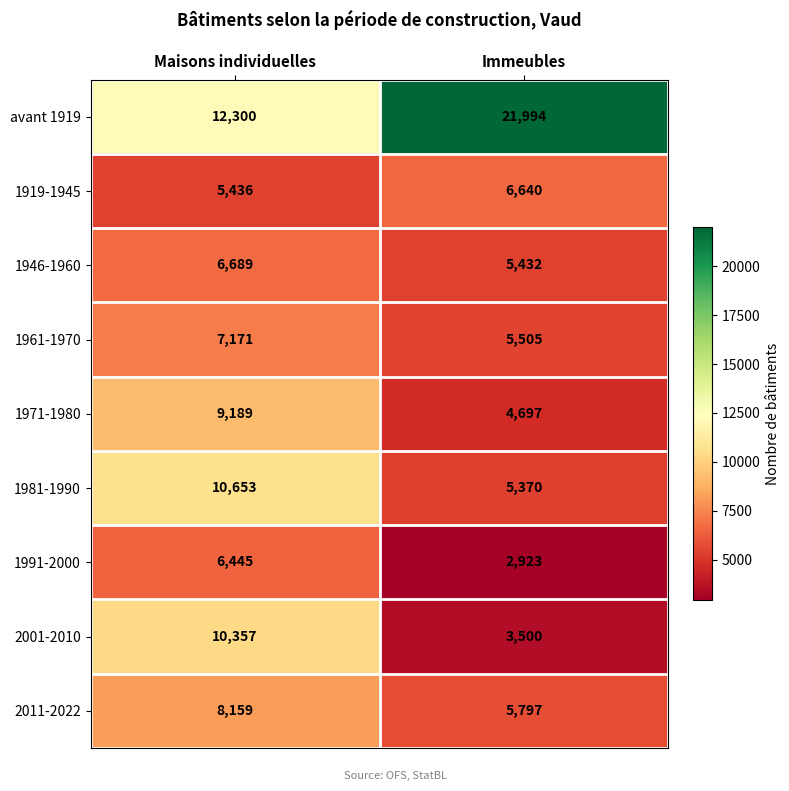

How many data points does each series have?

2